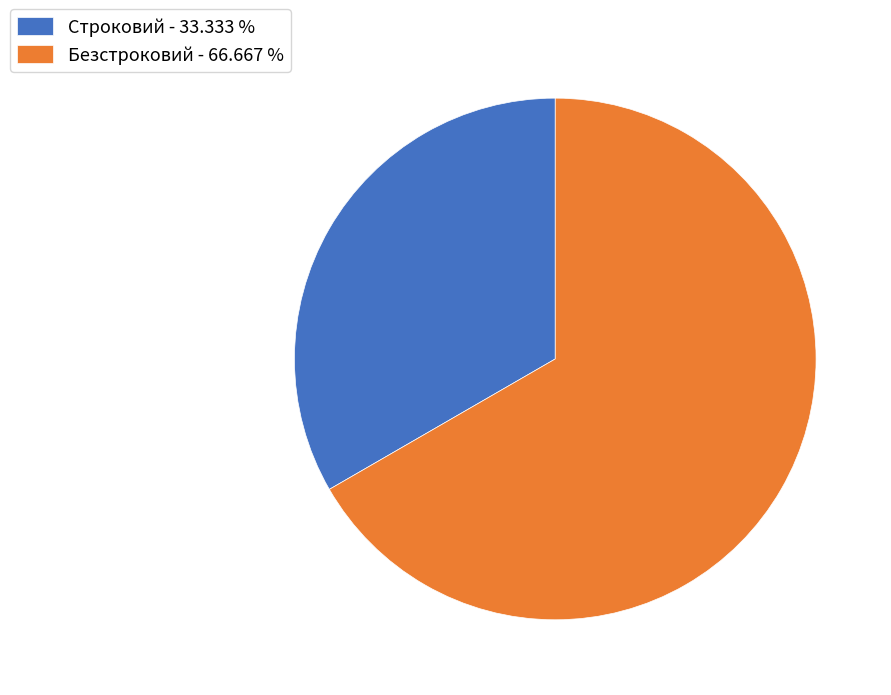

Does Безстроковий - 66.667 % represent more than half of the total?

Yes